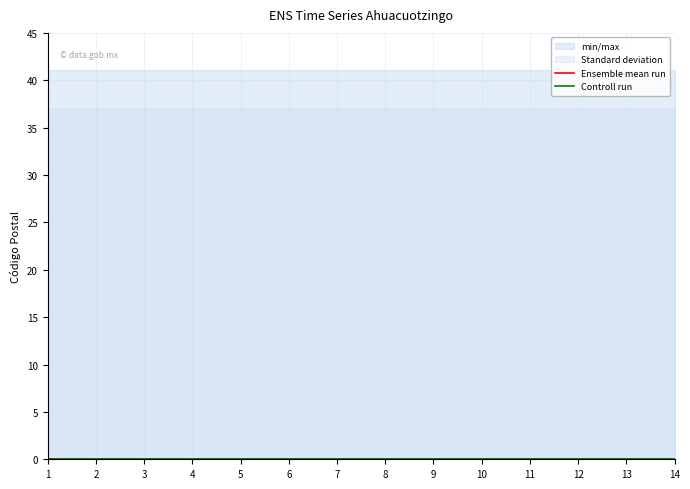

True or false: Ensemble mean run has more than 1 interior local peaks.

False